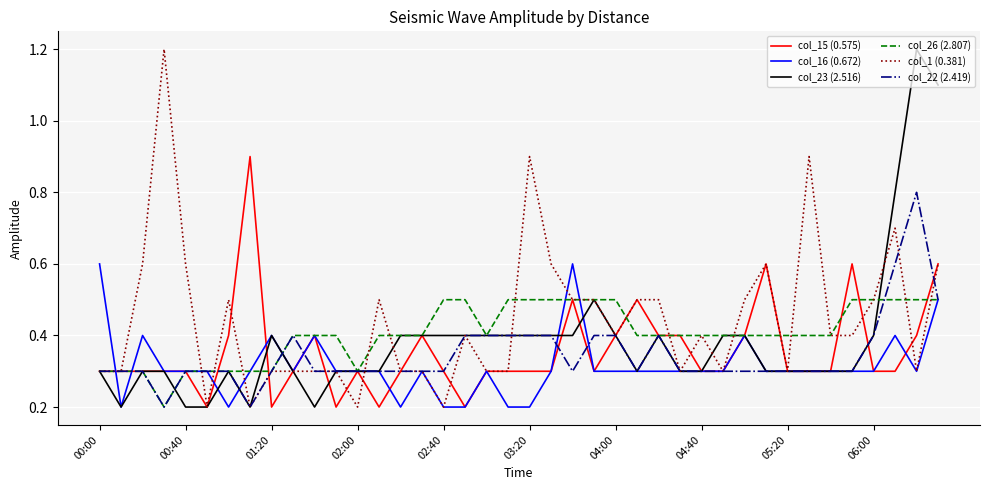

What are all the series names shown in the legend?

col_15 (0.575), col_16 (0.672), col_23 (2.516), col_26 (2.807), col_1 (0.381), col_22 (2.419)